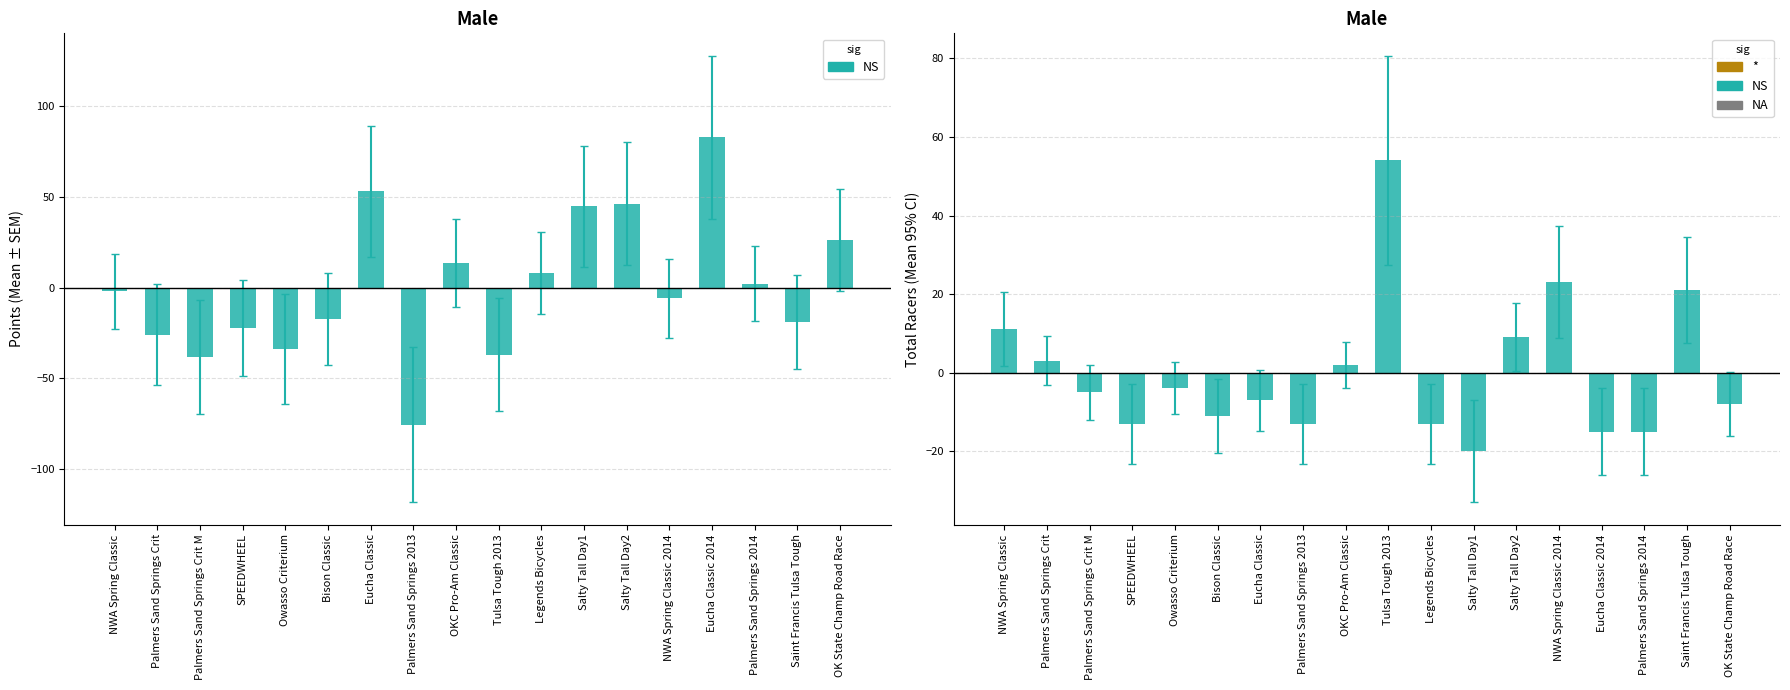

The value of Points at 11 is 113.8. True or false?

False